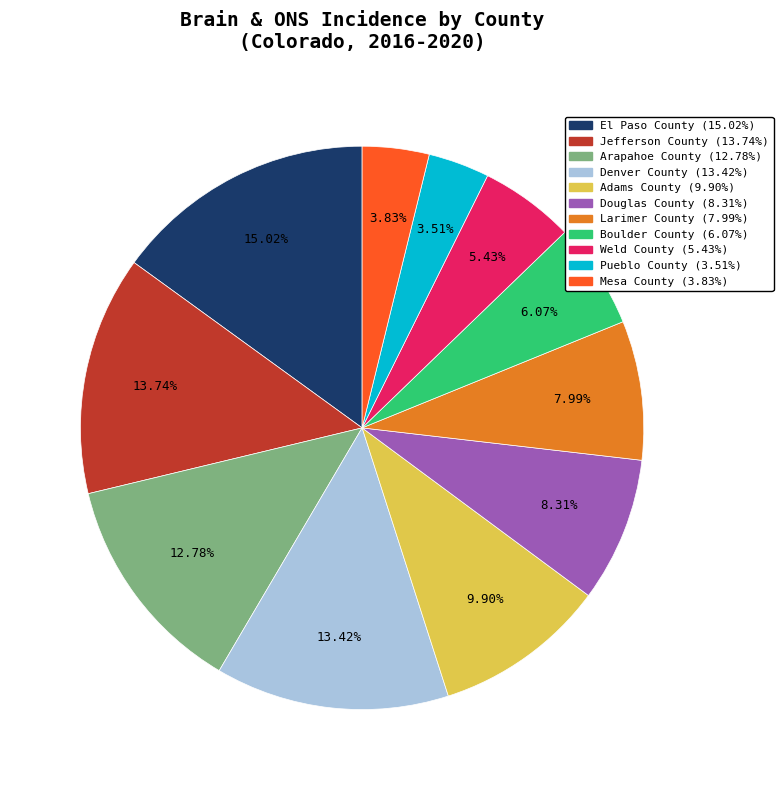

To the nearest percent, what is the difference between the largest and smallest slice percentages?

12%